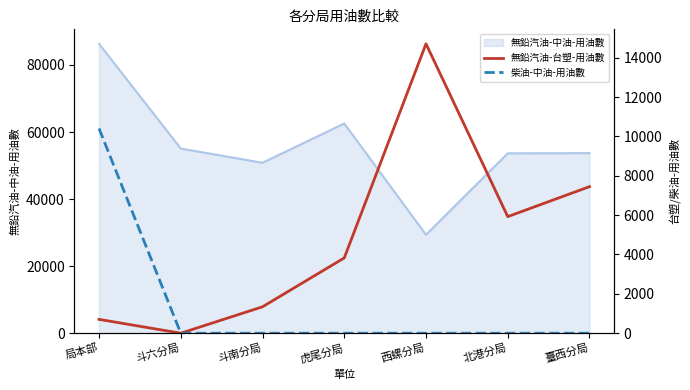

Which category has the highest value in the 無鉛汽油-中油-用油數 series?

局本部